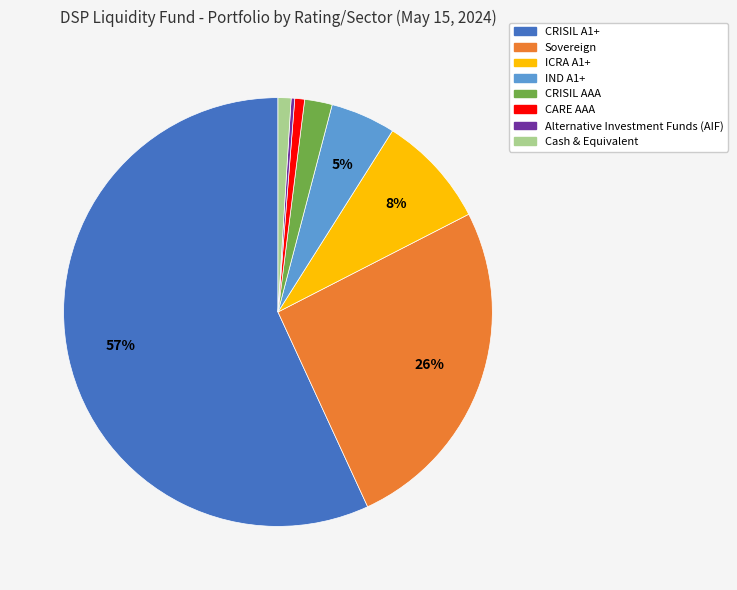

True or false: CARE AAA accounts for 1% of the total.

True